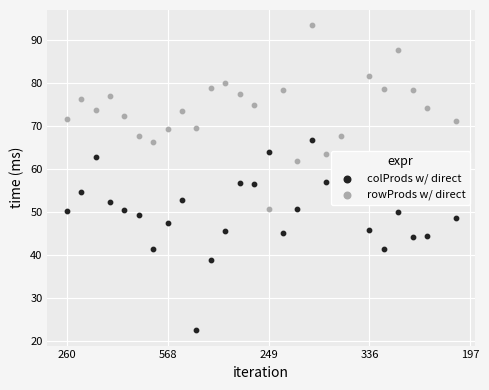

Which series has the largest total across all categories?

rowProds w/ direct